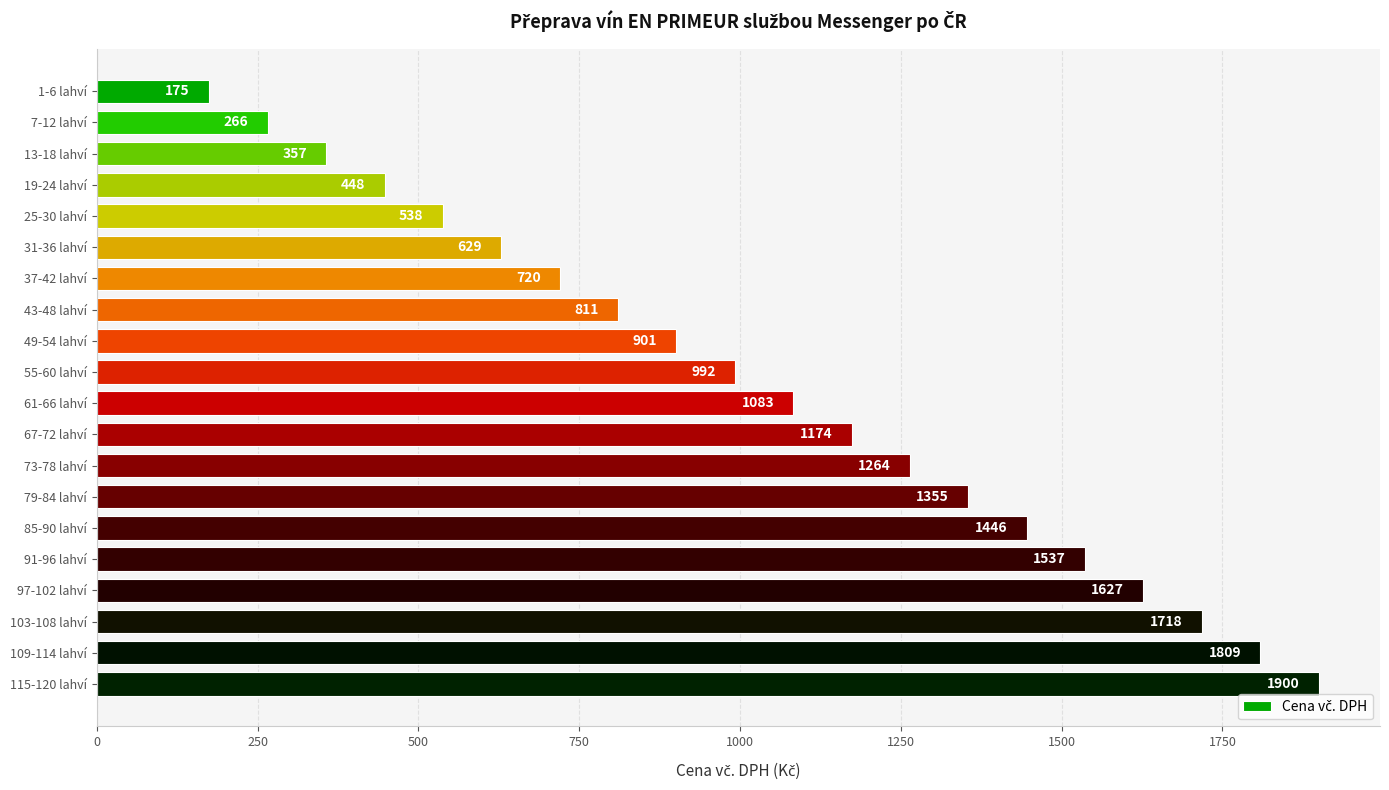

What position from the top is 7-12 lahví?

2